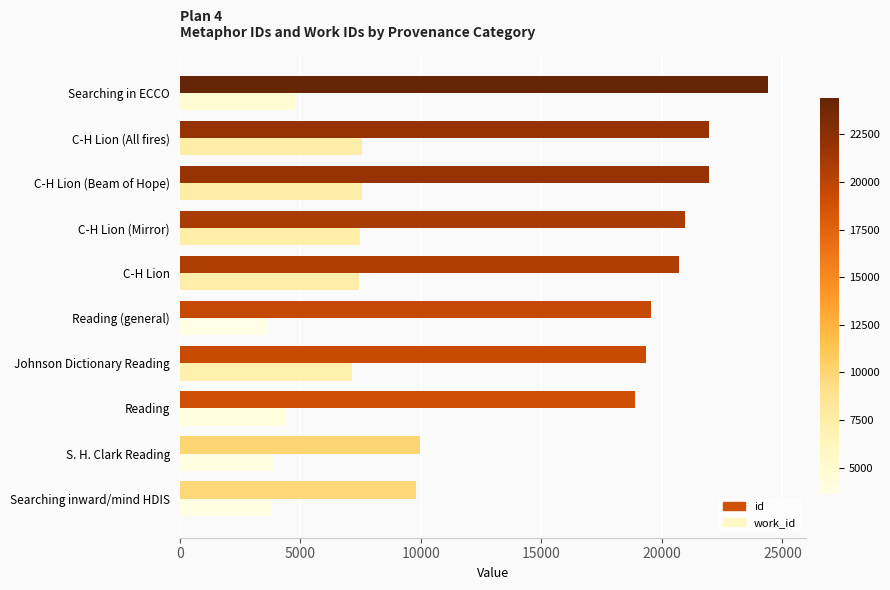

Between Johnson Dictionary Reading and Reading (general), which series saw the biggest shift?

work_id